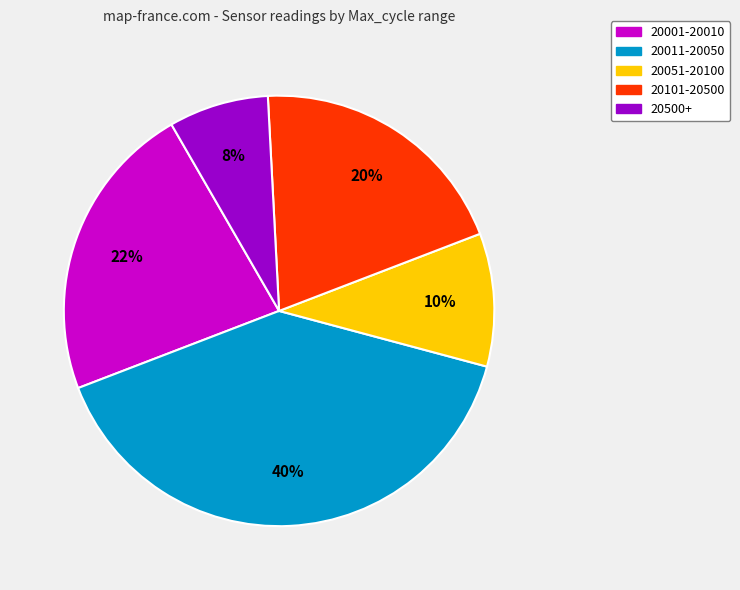

To the nearest percent, what is the average slice percentage?

20%